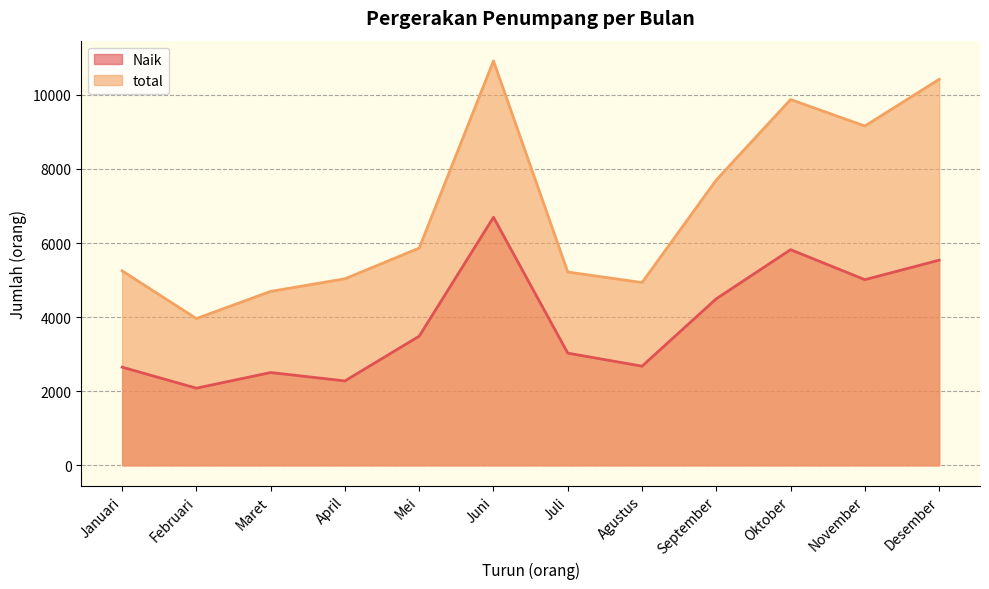

Reading right to left, transcribe all the data shown in this chart.

Naik: 5538	5011	5821	4496	2676	3028	6695	3486	2278	2504	2082	2649
total: 10419	9159	9874	7703	4933	5217	10917	5864	5035	4695	3960	5250